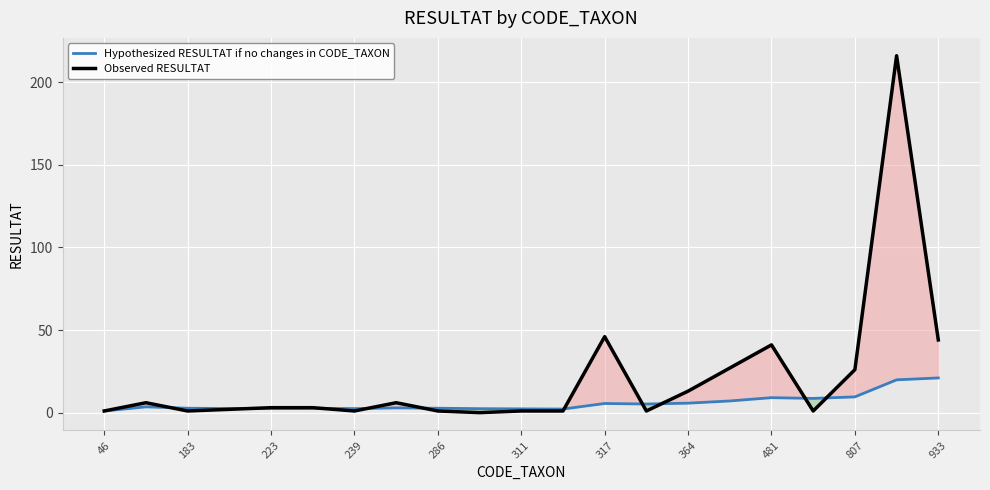

What are all the series names shown in the legend?

Hypothesized RESULTAT if no changes in CODE_TAXON, Observed RESULTAT